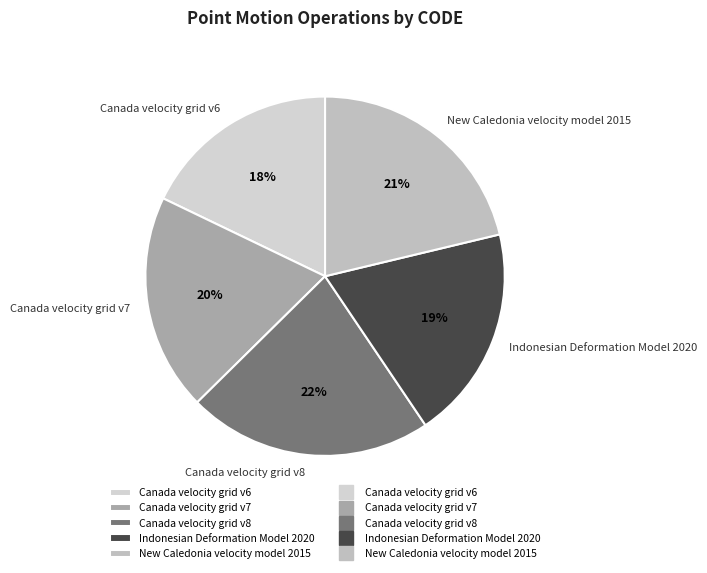

Approximately how many times larger is the value at Canada velocity grid v6 compared to Canada velocity grid v8?

0.8